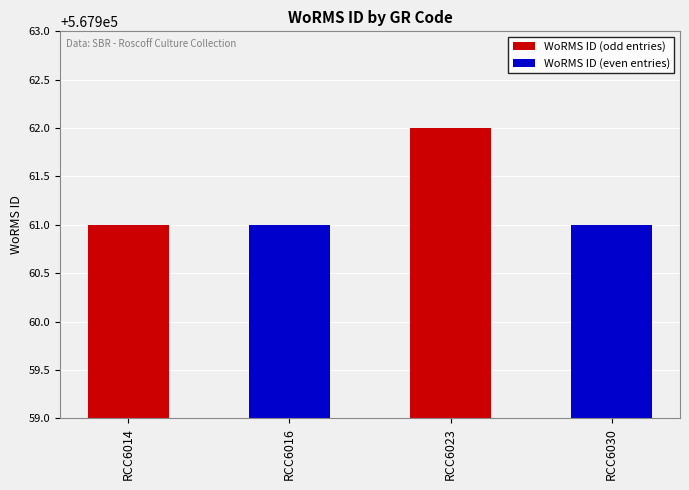

The value at RCC6023 is 567962. True or false?

True